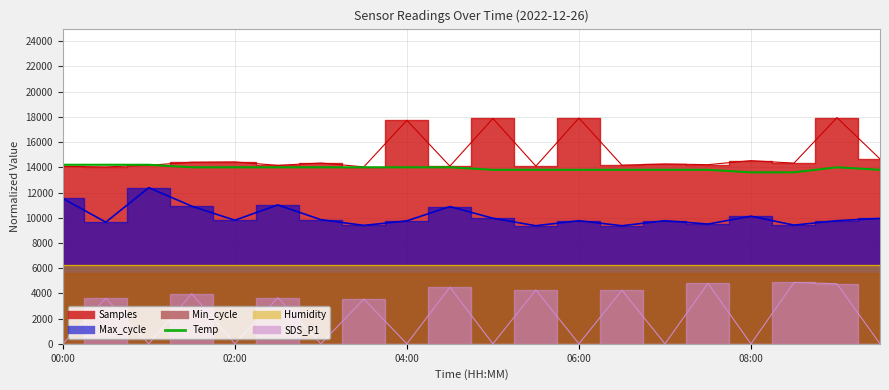

Does the chart display data point markers on the line(s)?

No